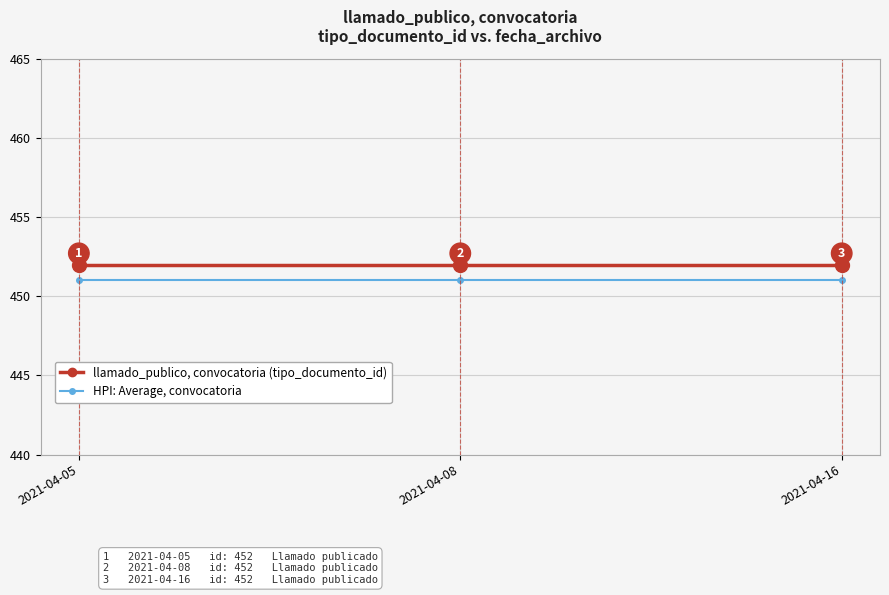

At how many categories does at least one series exceed 451?

3